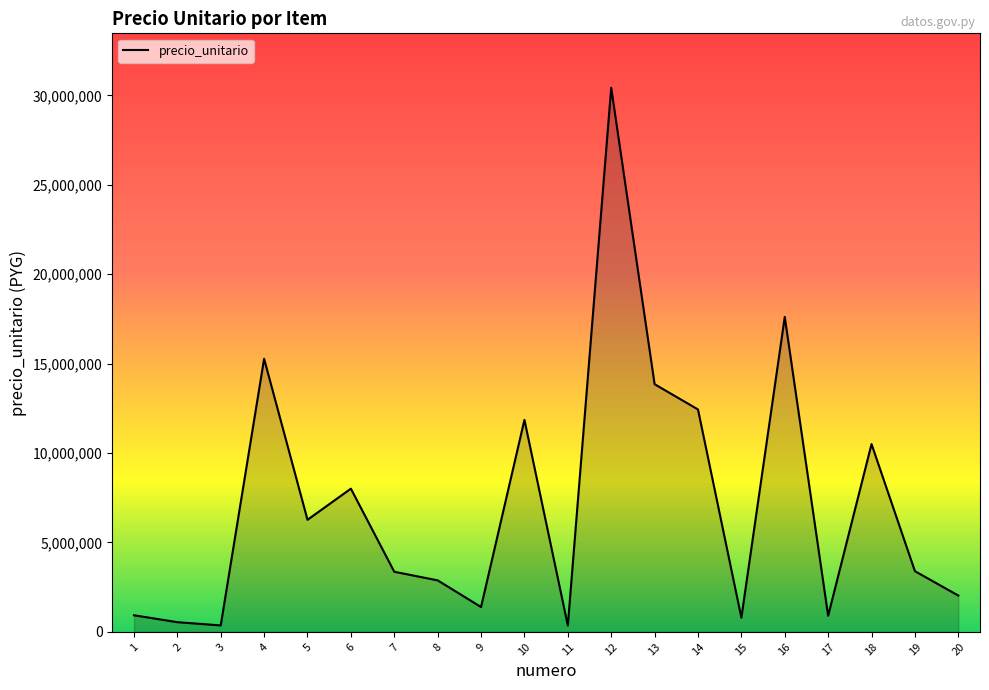

What is the greatest value displayed?

30431411